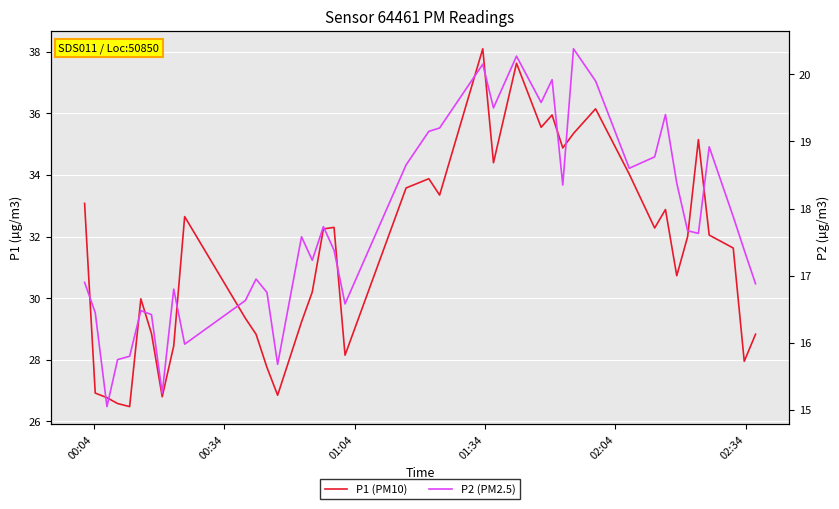

What is the difference between the maximum and minimum values in the P2 (PM2.5) series?

5.3